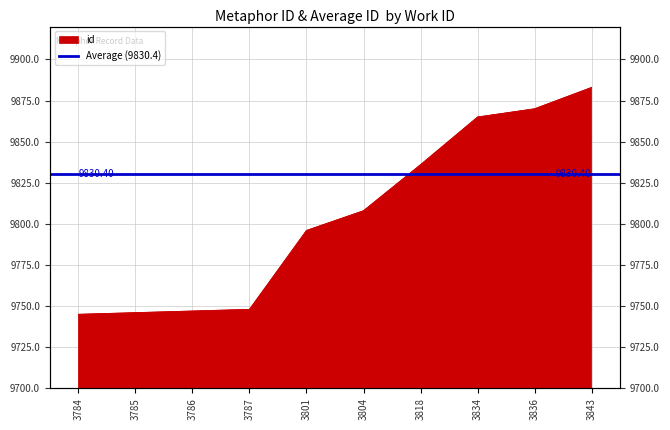

What is the ratio of the value at 3787 to the value at 3834?

1.0